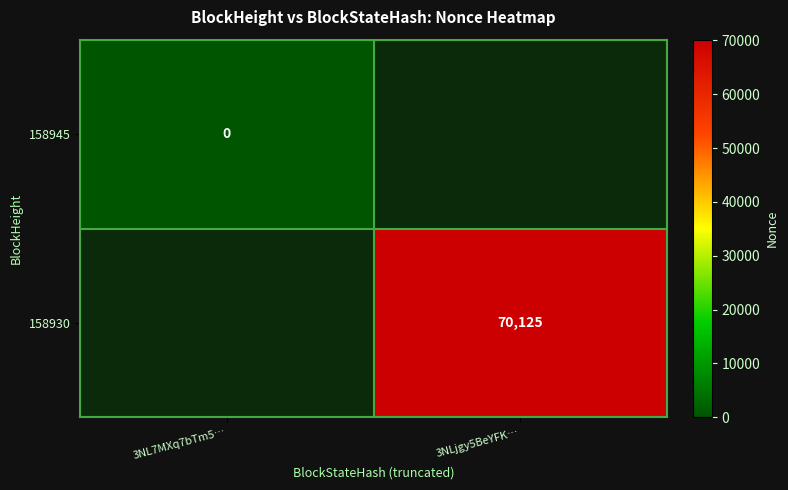

What is the greatest value displayed?

70125.0